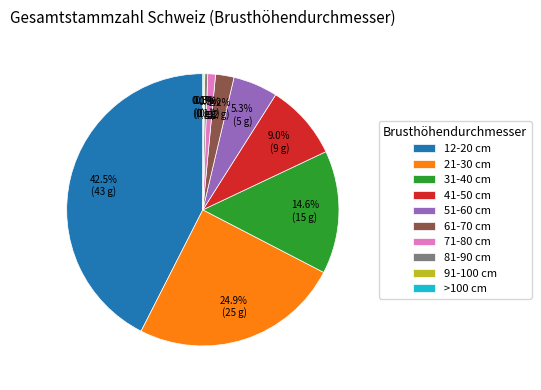

What percentage is NOT represented by 81-90 cm?

99.7%